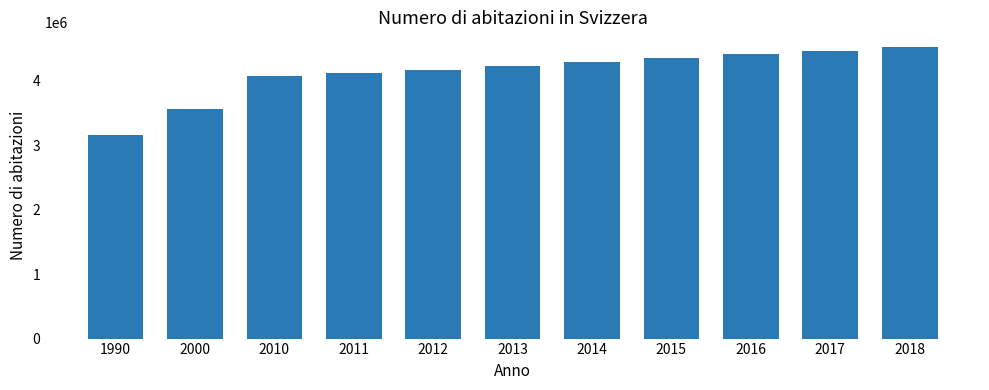

What is the ratio of the value at 2018 to the value at 2016?

1.0